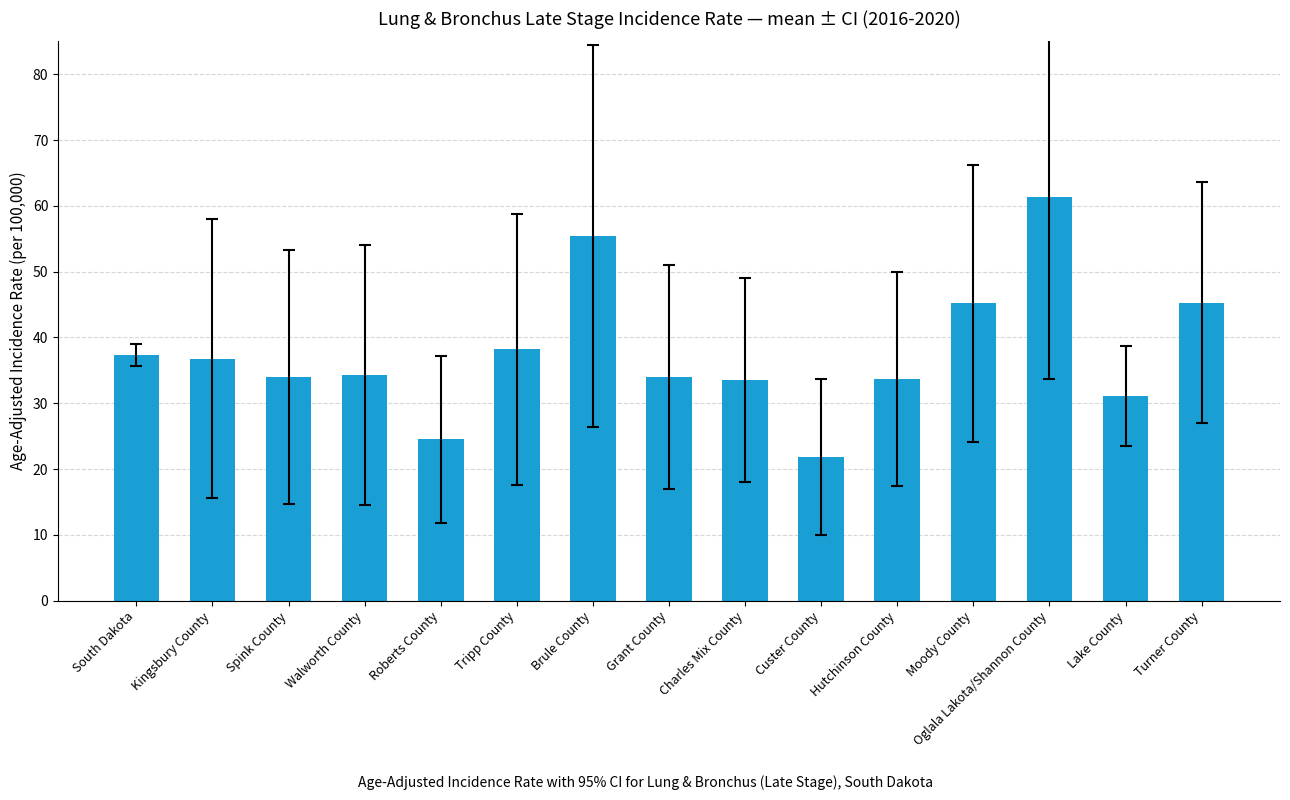

What is the label of the 13th bar from the left?

Oglala Lakota/Shannon County